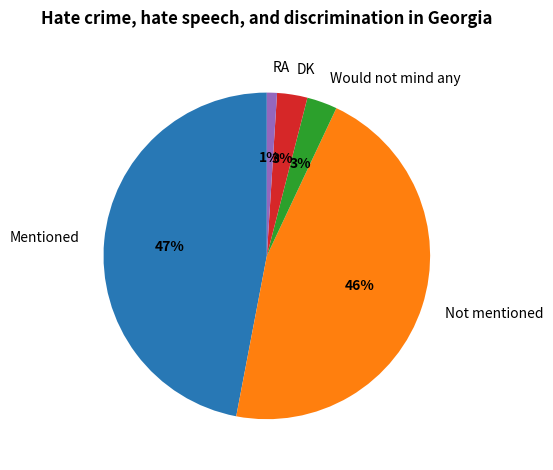

To the nearest percent, what portion does Not mentioned represent?

46%